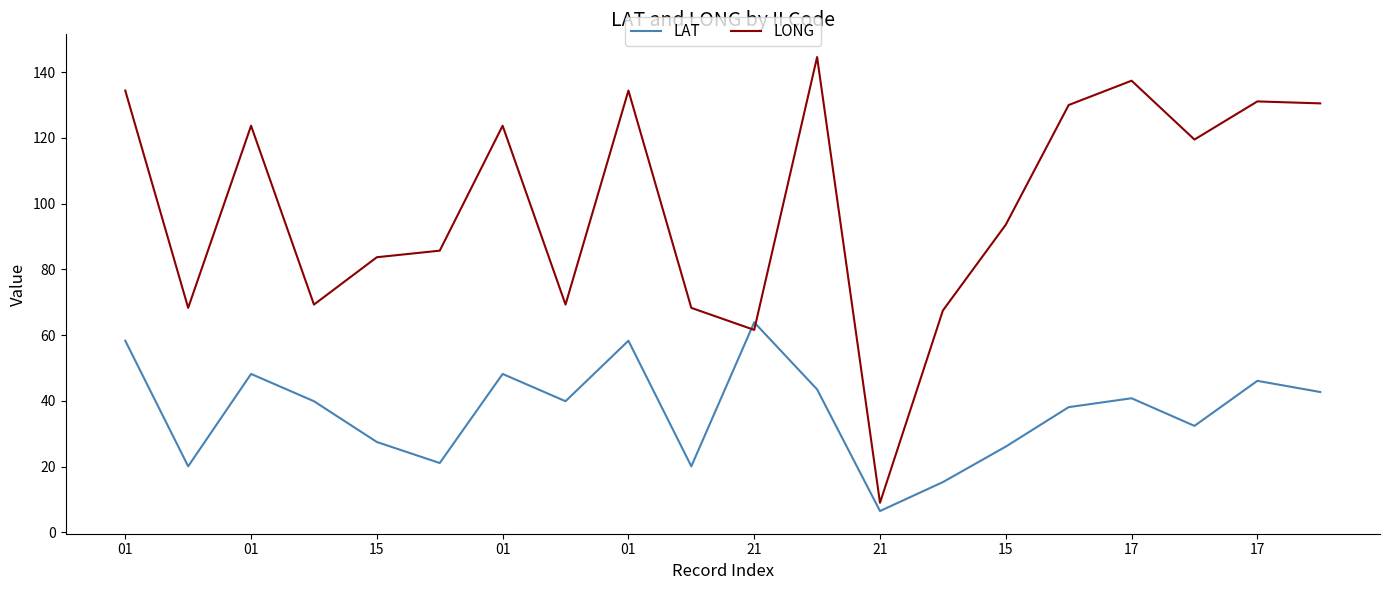

Rank the series by their average value, from lowest to highest.

LAT, LONG